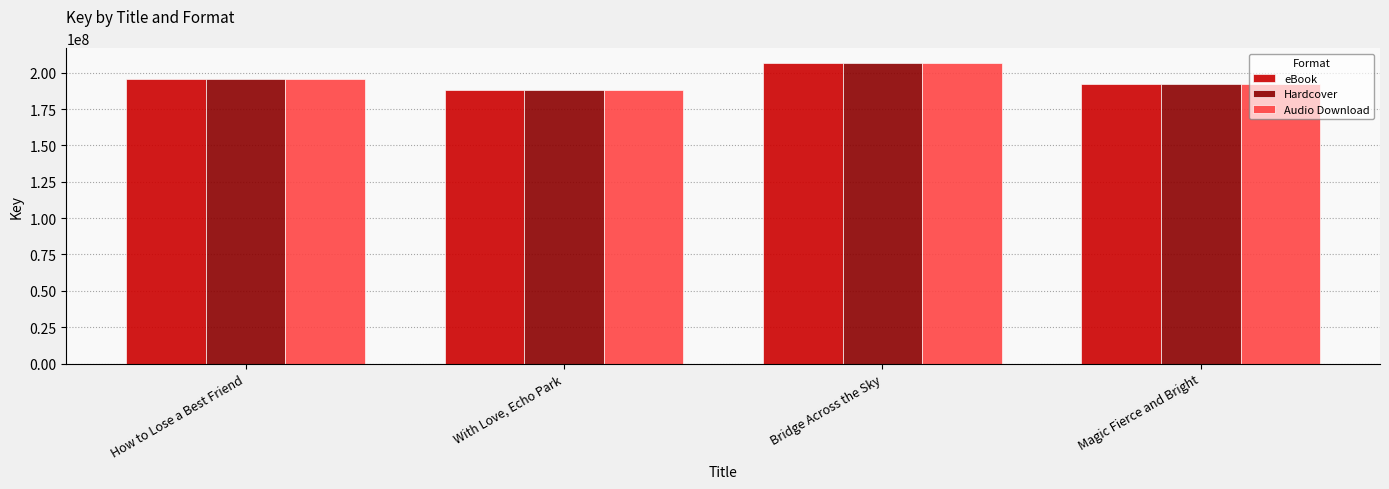

How many series are shown in this chart?

3